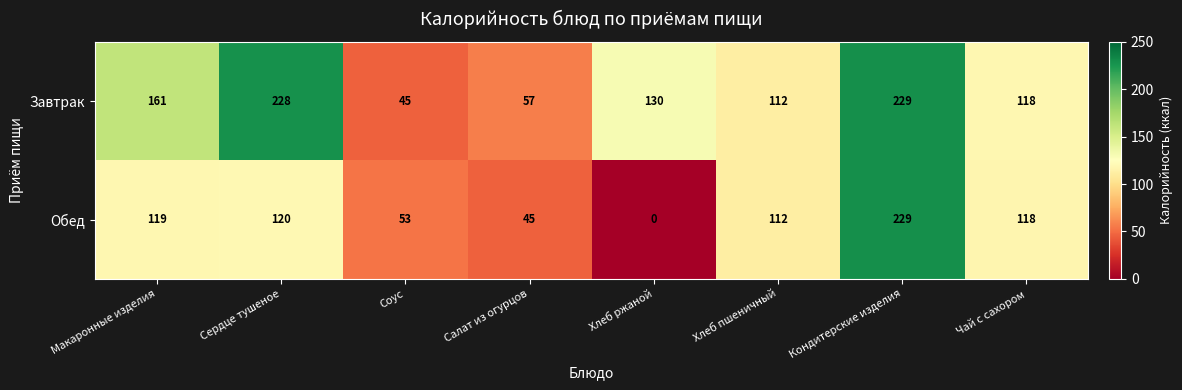

Which series has the largest range (max minus min)?

Обед